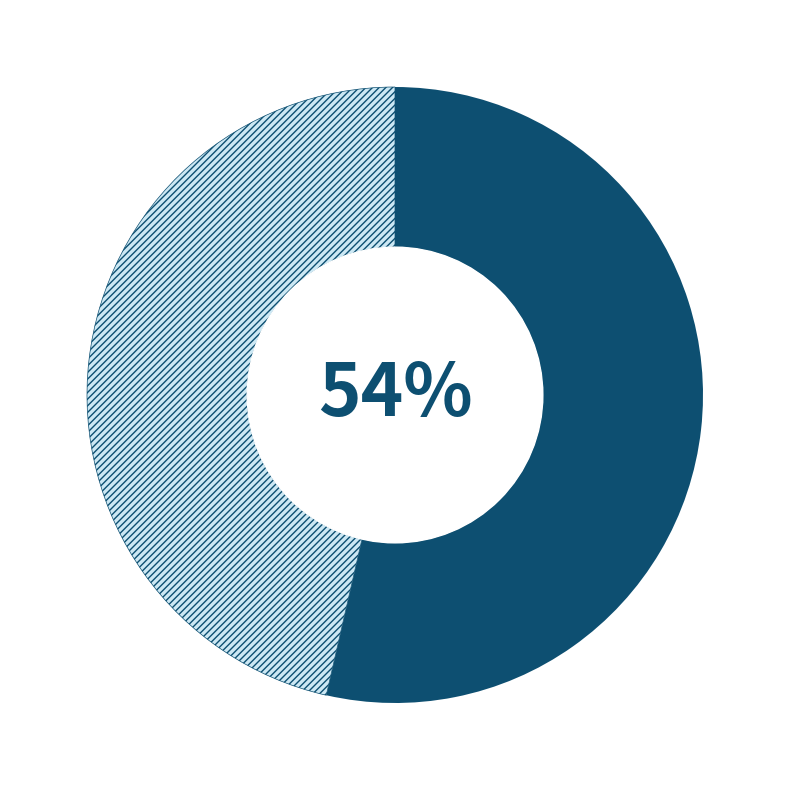

Count the number of slices in the pie.

2